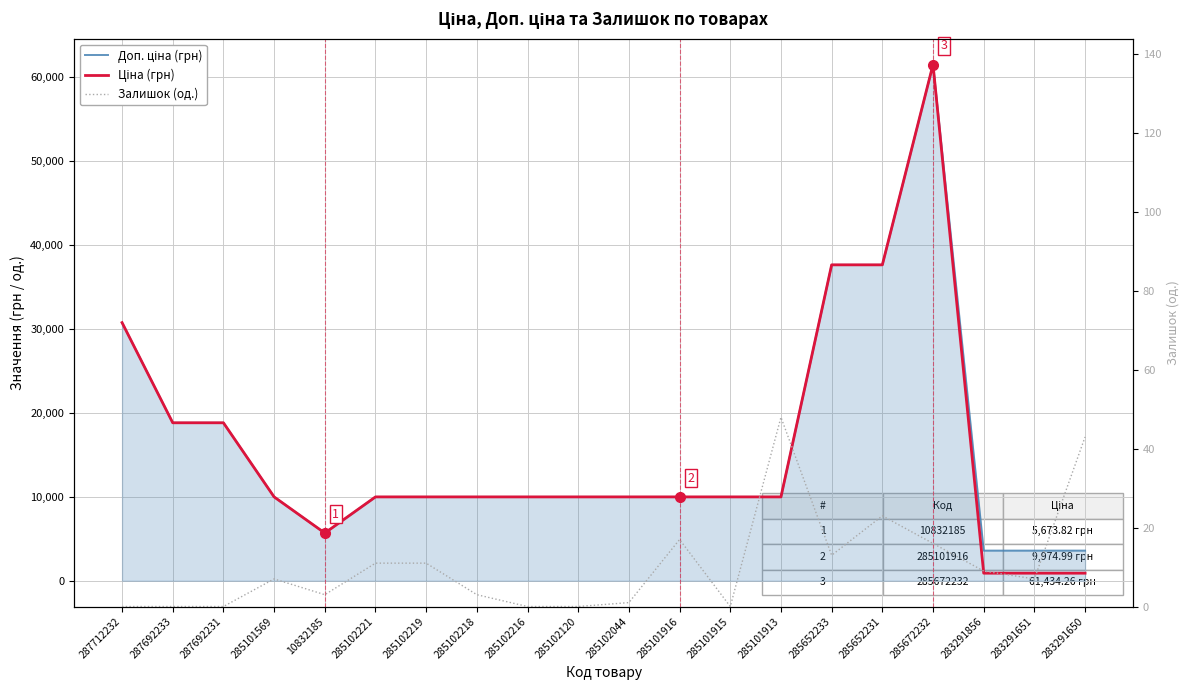

How many lines are shown in the chart?

3